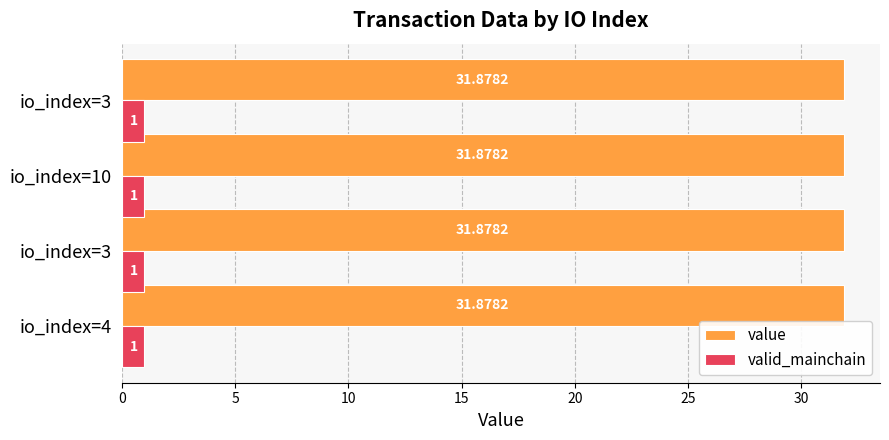

Reading left to right, extract all data points from this chart.

value: 31.9	31.9	31.9	31.9
valid_mainchain: 1.0	1.0	1.0	1.0